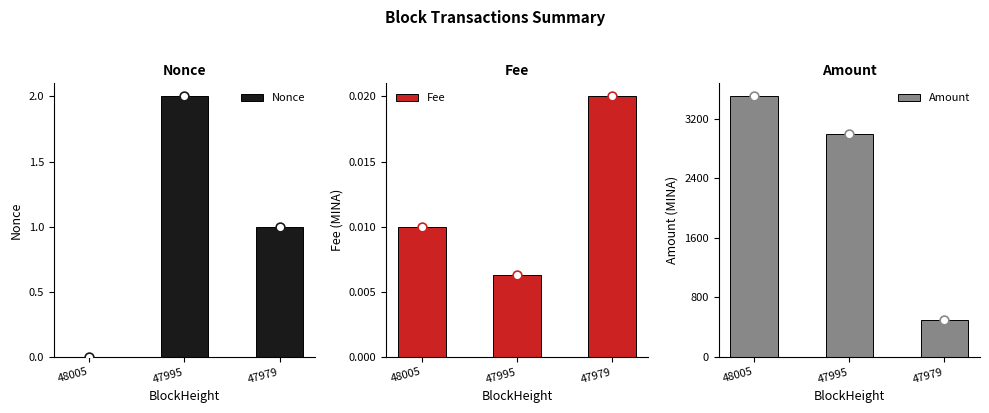

Which series has the largest total across all categories?

Amount